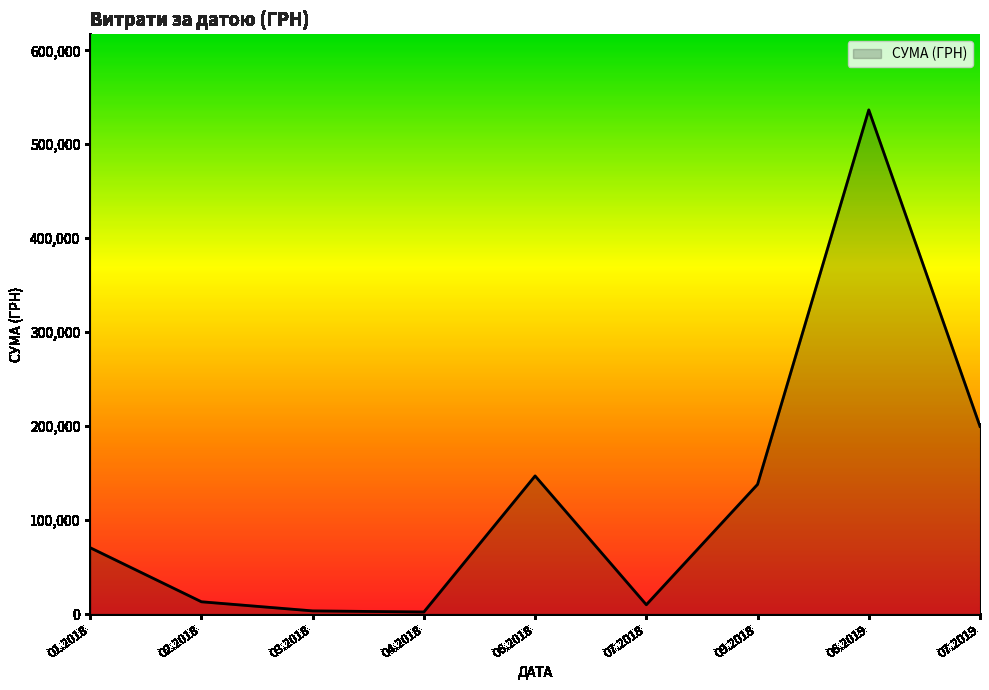

Which has a higher value, 09.2018 or 01.2018?

09.2018